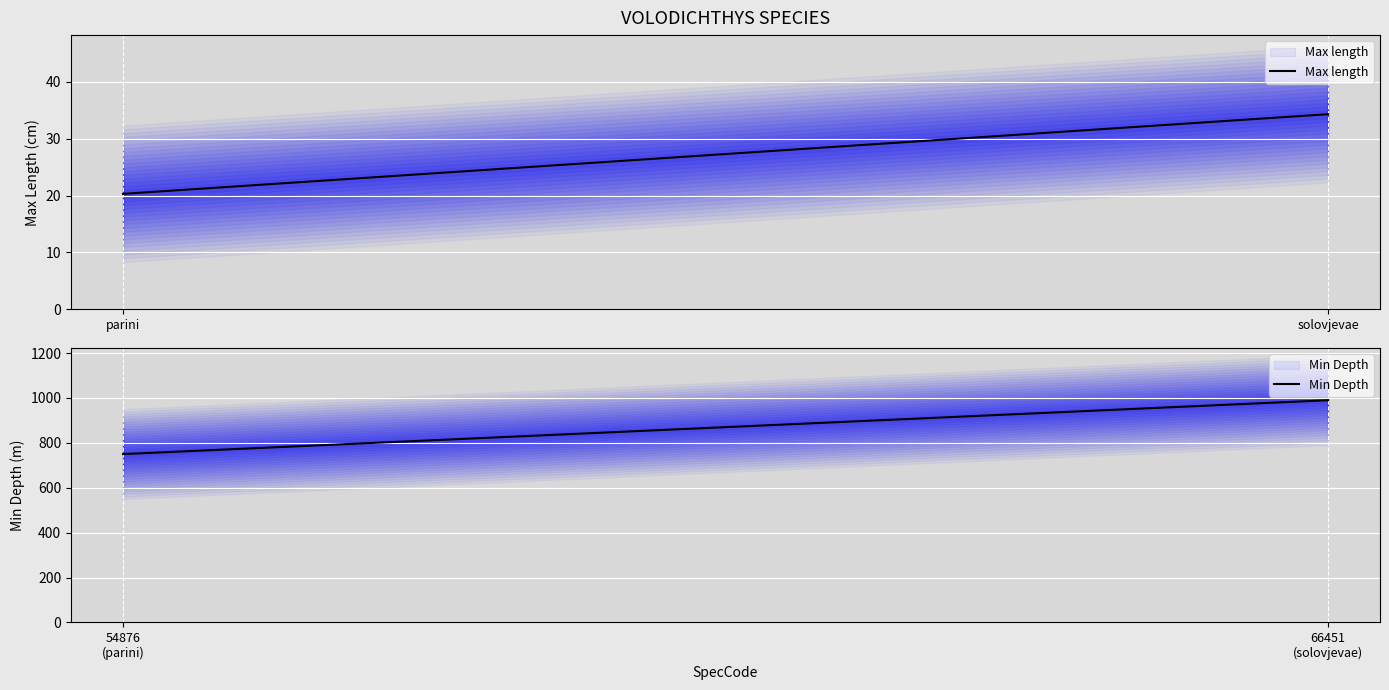

What is the sum of all Min Depth values?

1740.0